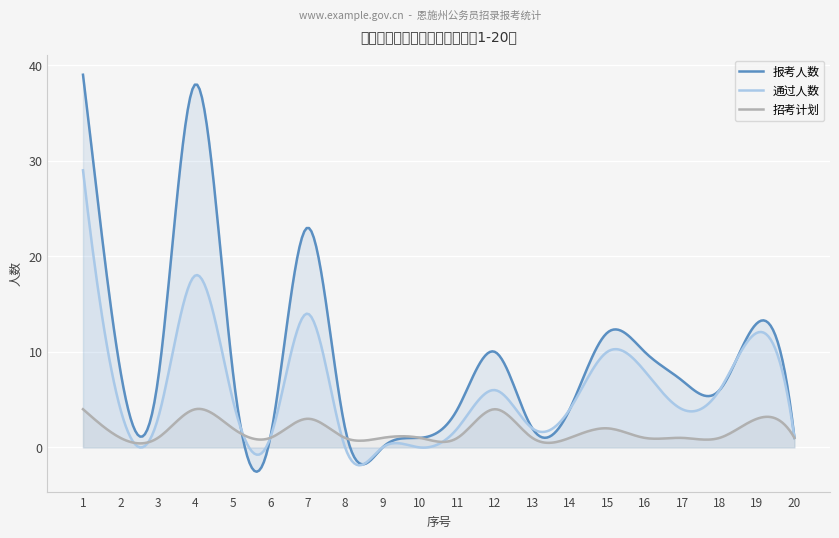

Which series has the largest total across all categories?

报考人数